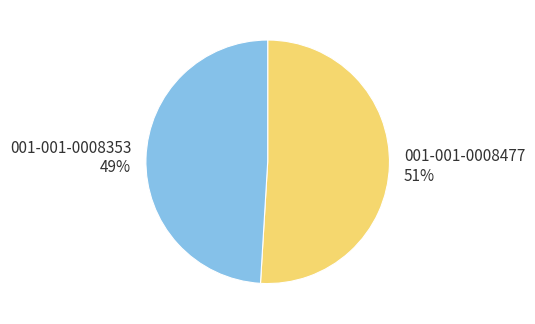

Is the sum of 001-001-0008477 51% and 001-001-0008353 49% greater than half?

Yes